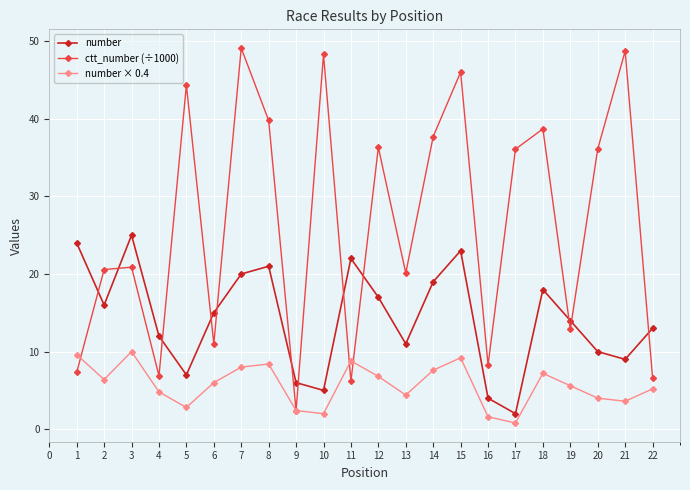

True or false: number × 0.4 has a value of 14.2 at 7.

False